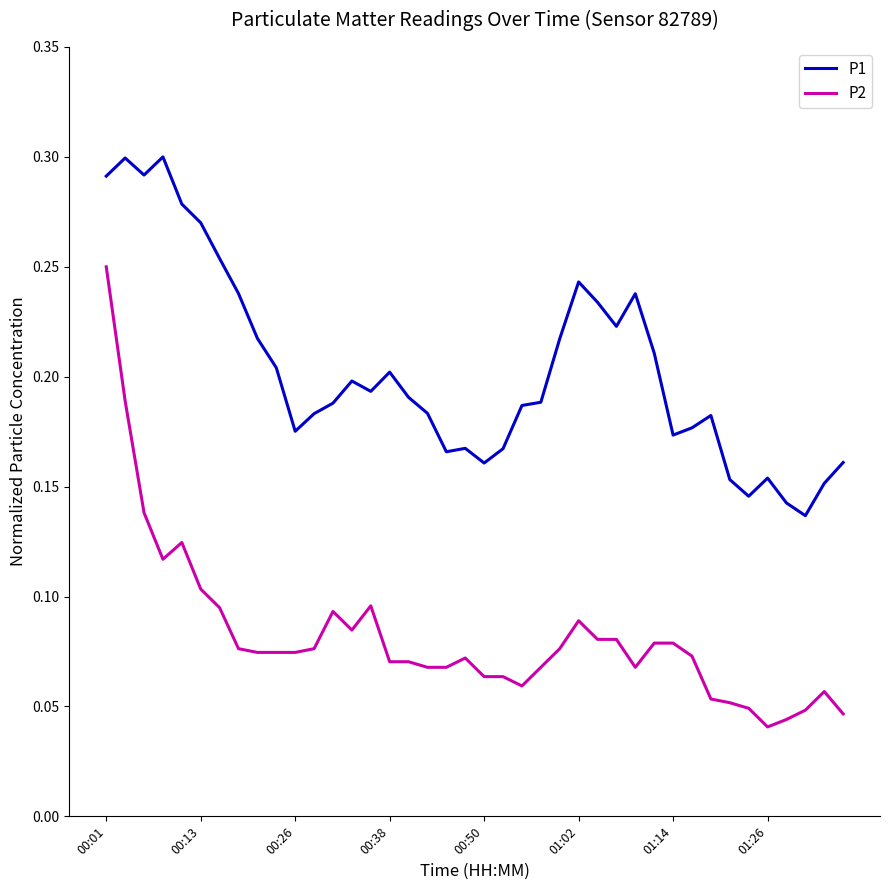

List the series in order of their peak value, lowest first.

P2, P1